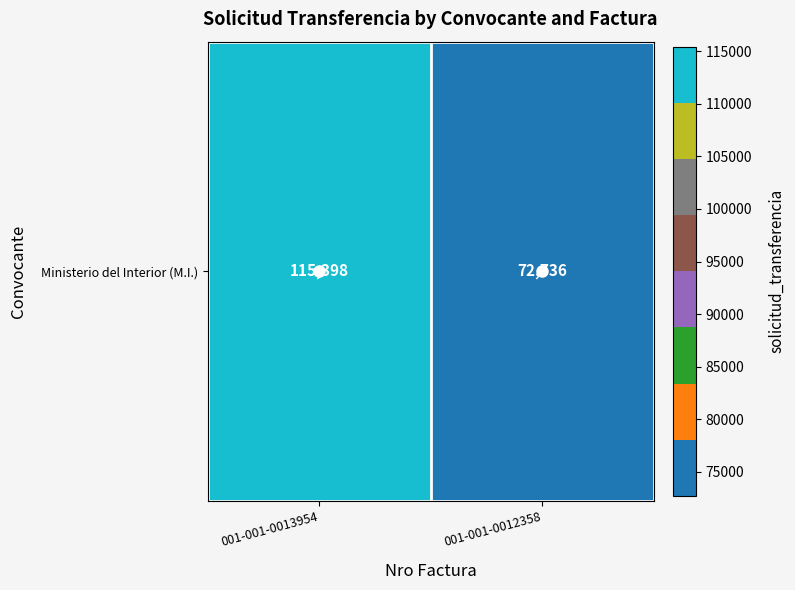

What is the average value?

94067